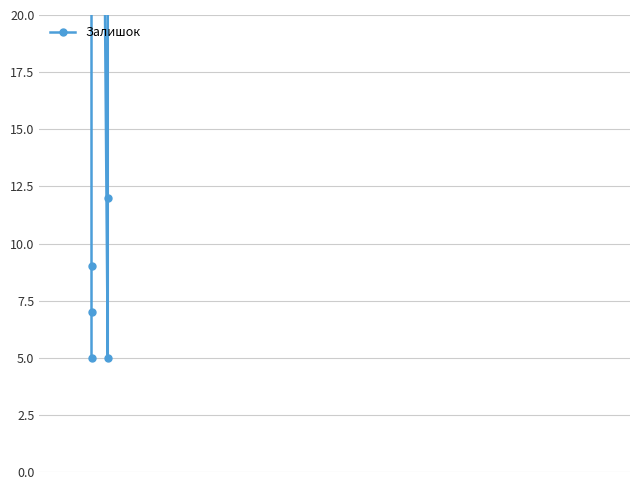

The chart shows a value of 12 at 1000. True or false?

False